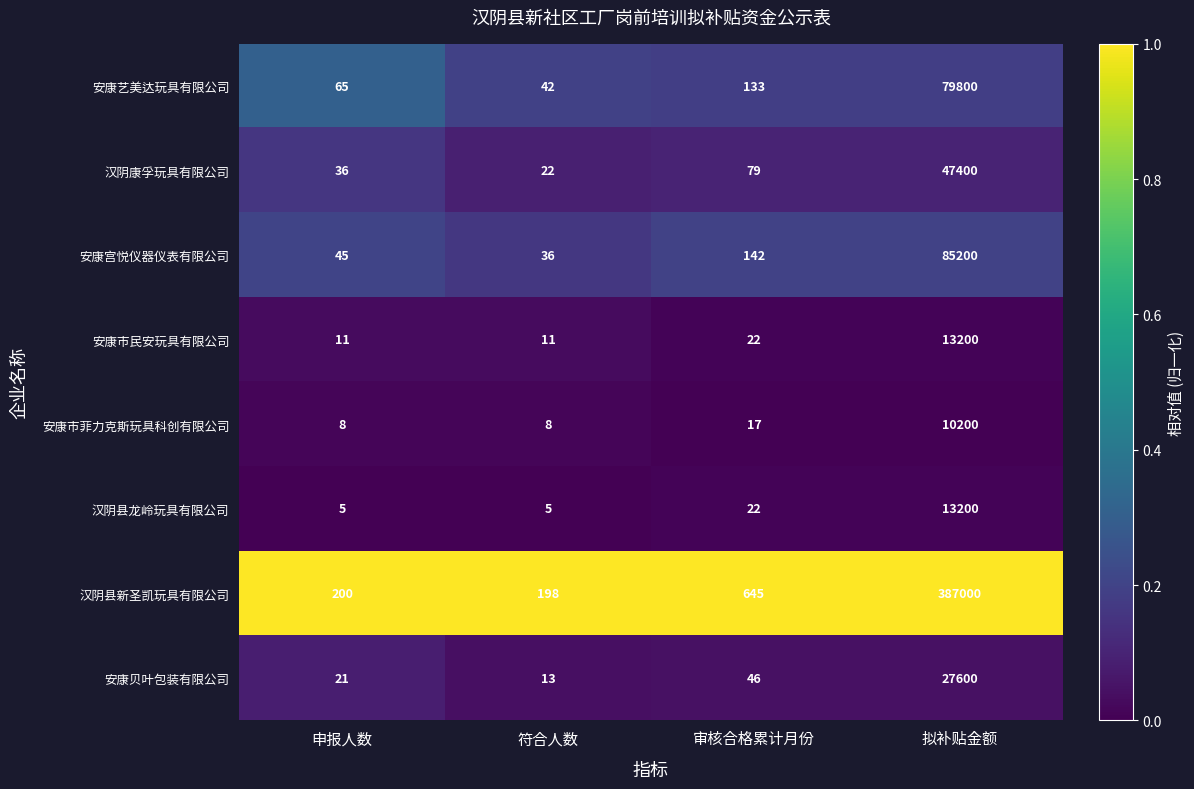

At 符合人数, list the series in order from largest to smallest.

汉阴县新圣凯玩具有限公司, 安康艺美达玩具有限公司, 安康宫悦仪器仪表有限公司, 汉阴康孚玩具有限公司, 安康贝叶包装有限公司, 安康市民安玩具有限公司, 安康市菲力克斯玩具科创有限公司, 汉阴县龙岭玩具有限公司